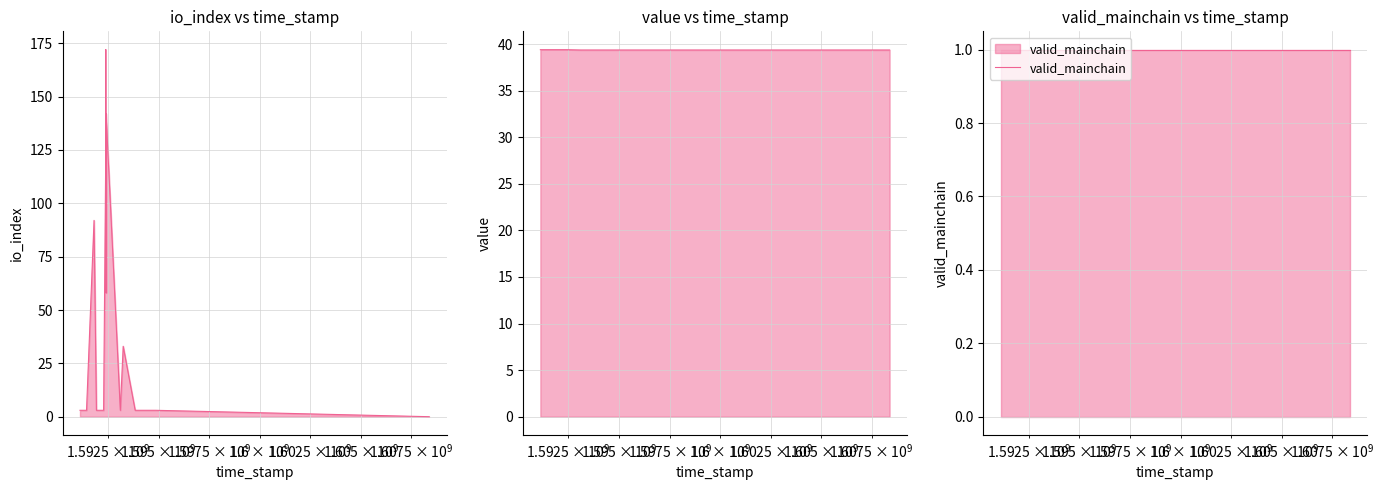

Is it true that valid_mainchain equals 1.7 at 4?

False